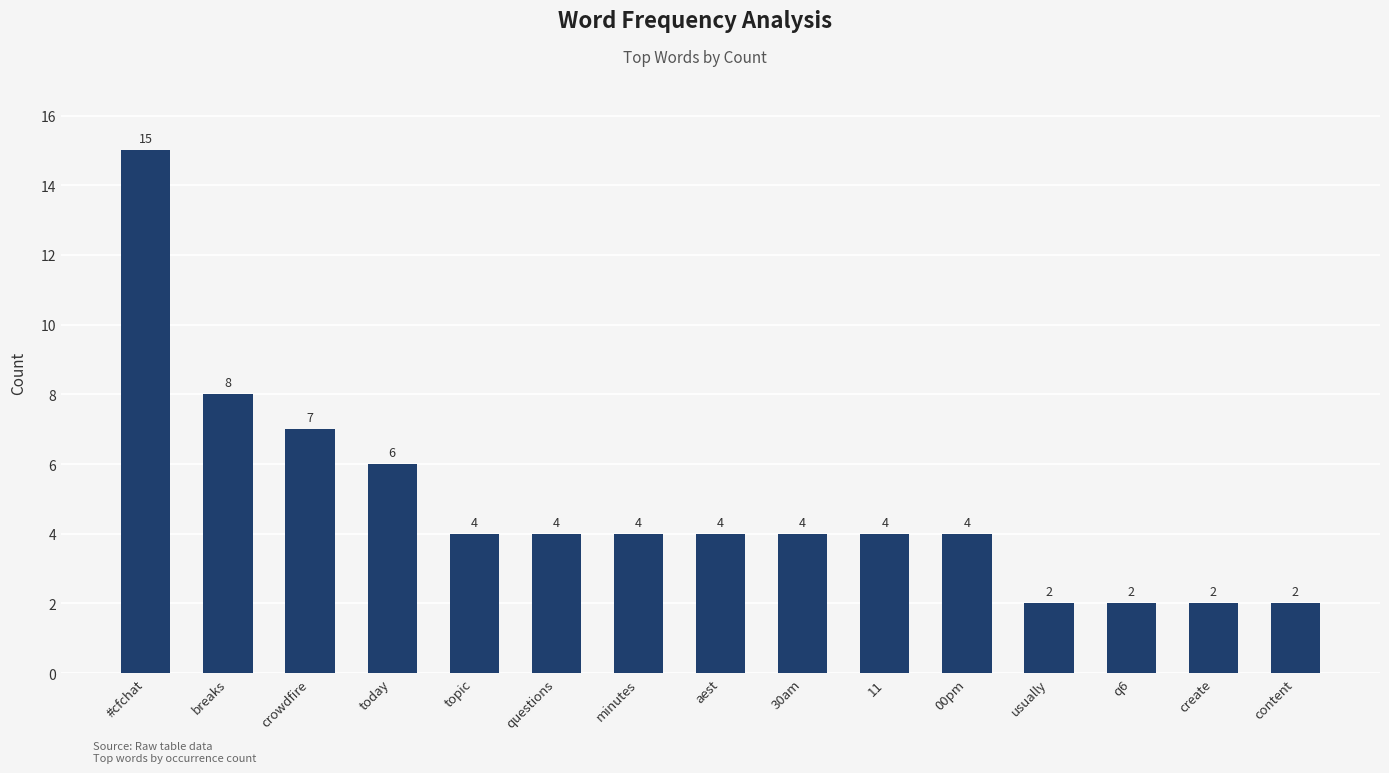

What is the maximum value shown in the chart?

15